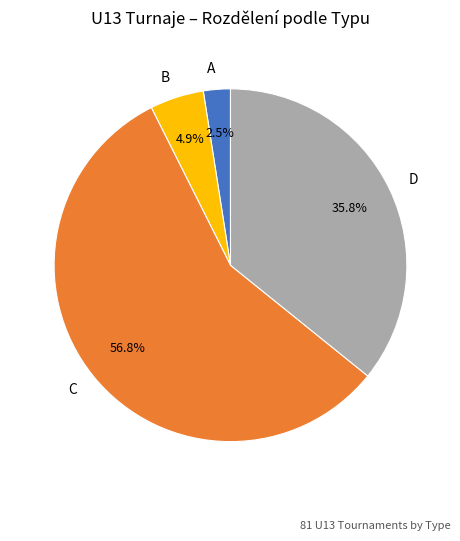

To the nearest percent, what is the difference between the largest and smallest slice percentages?

54%